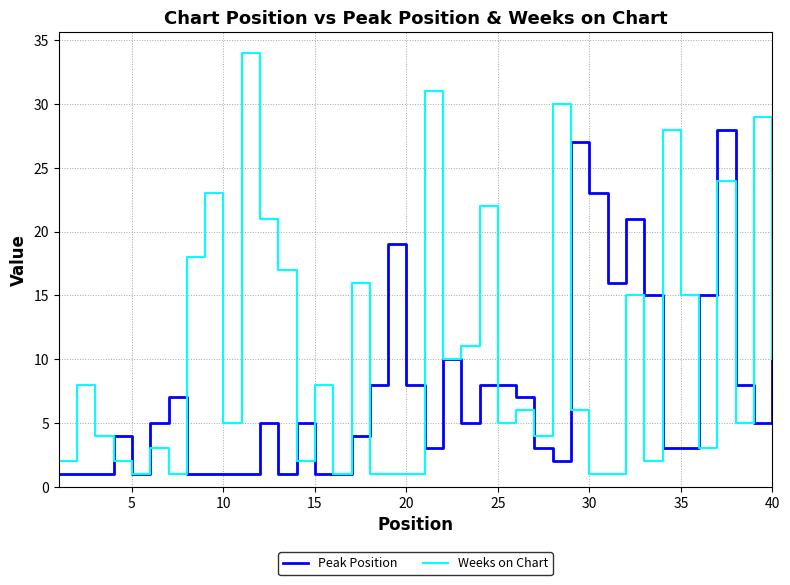

Which series has the largest range (max minus min)?

Weeks on Chart